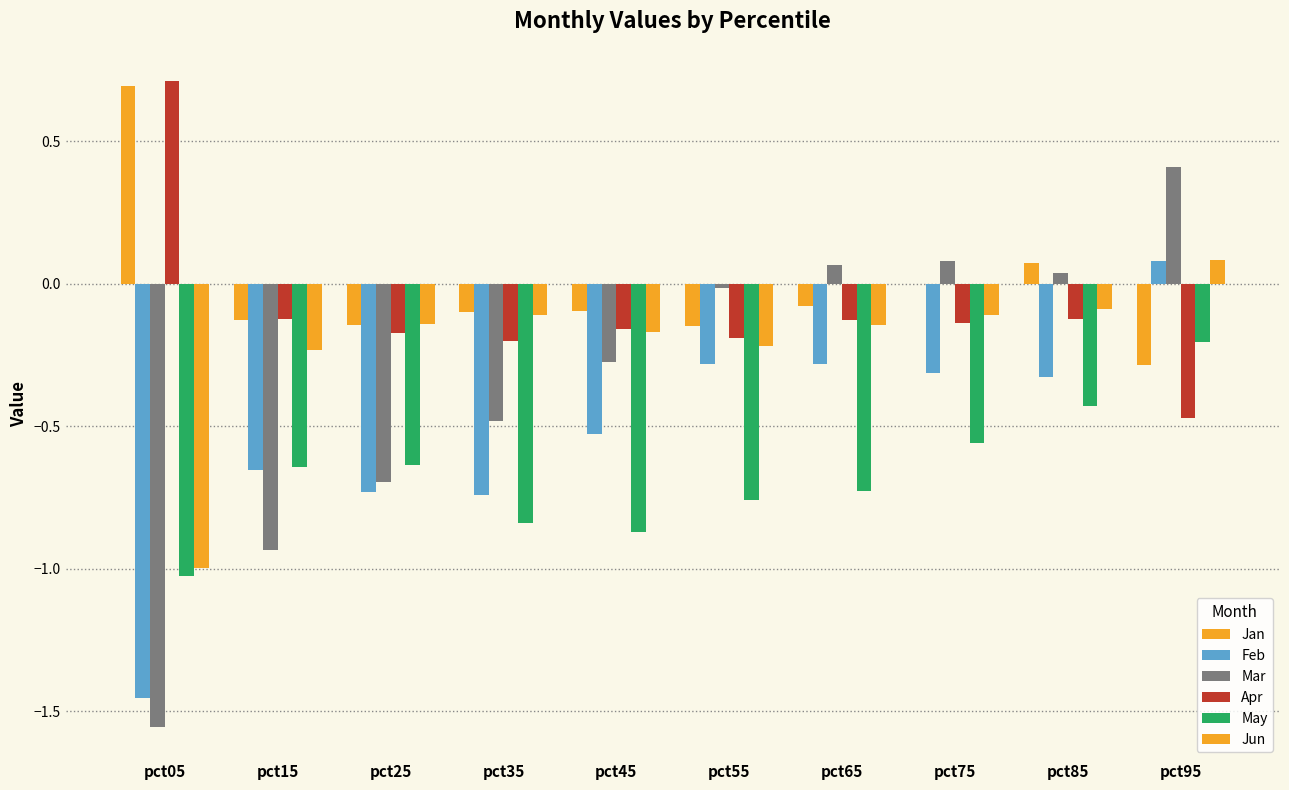

Which series has the widest spread of values?

Mar